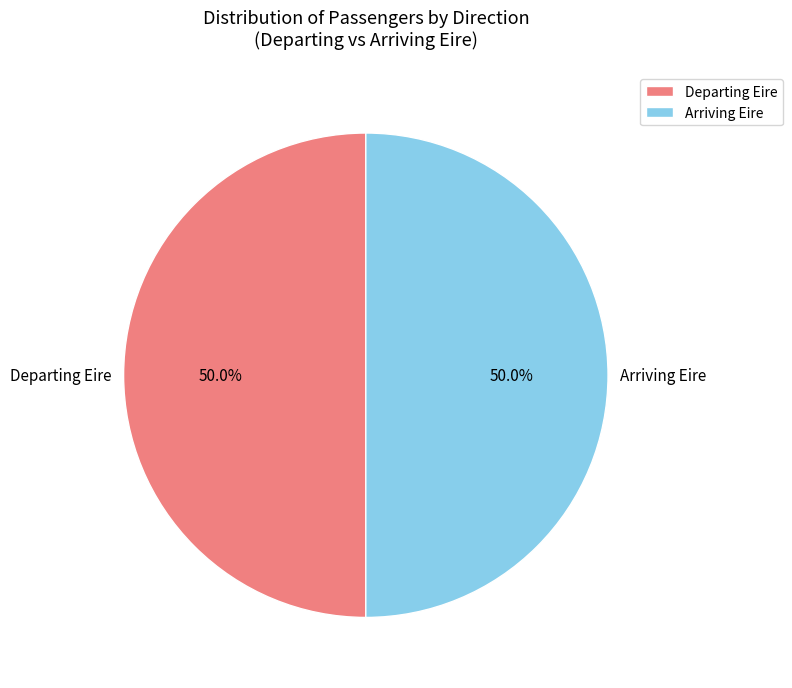

What percentage is NOT represented by Departing Eire?

50.0%